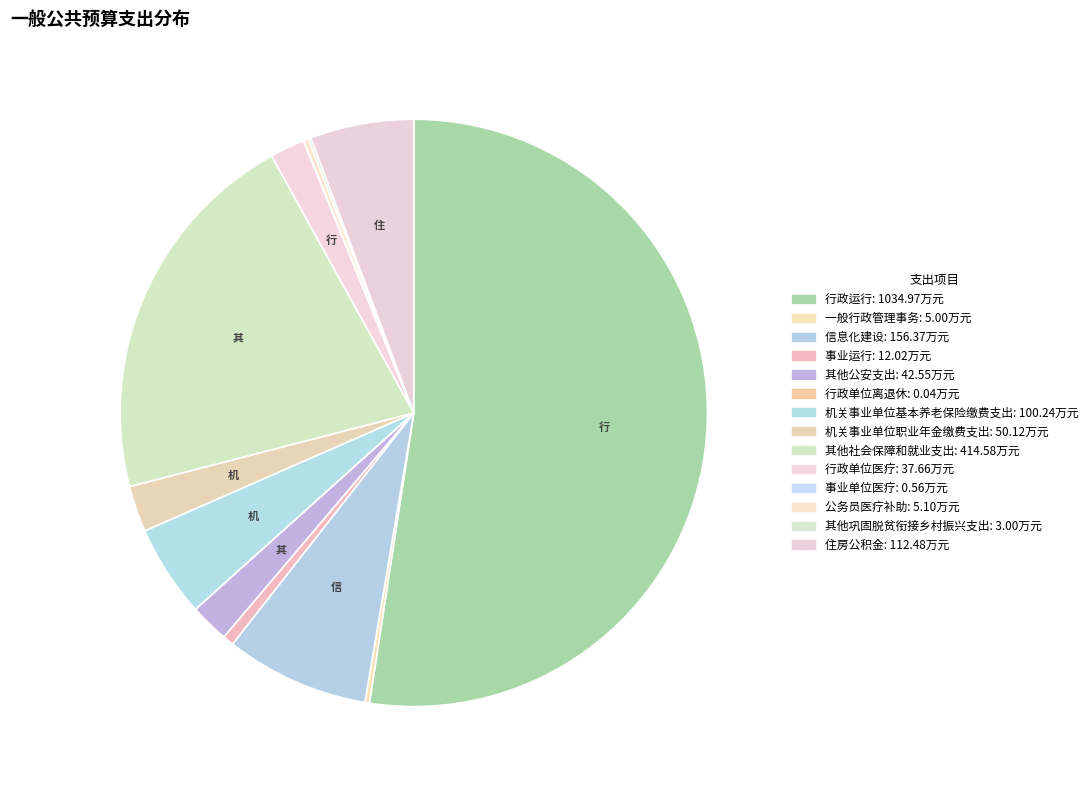

What percentage is the 行政运行 slice, to the nearest percent?

52%